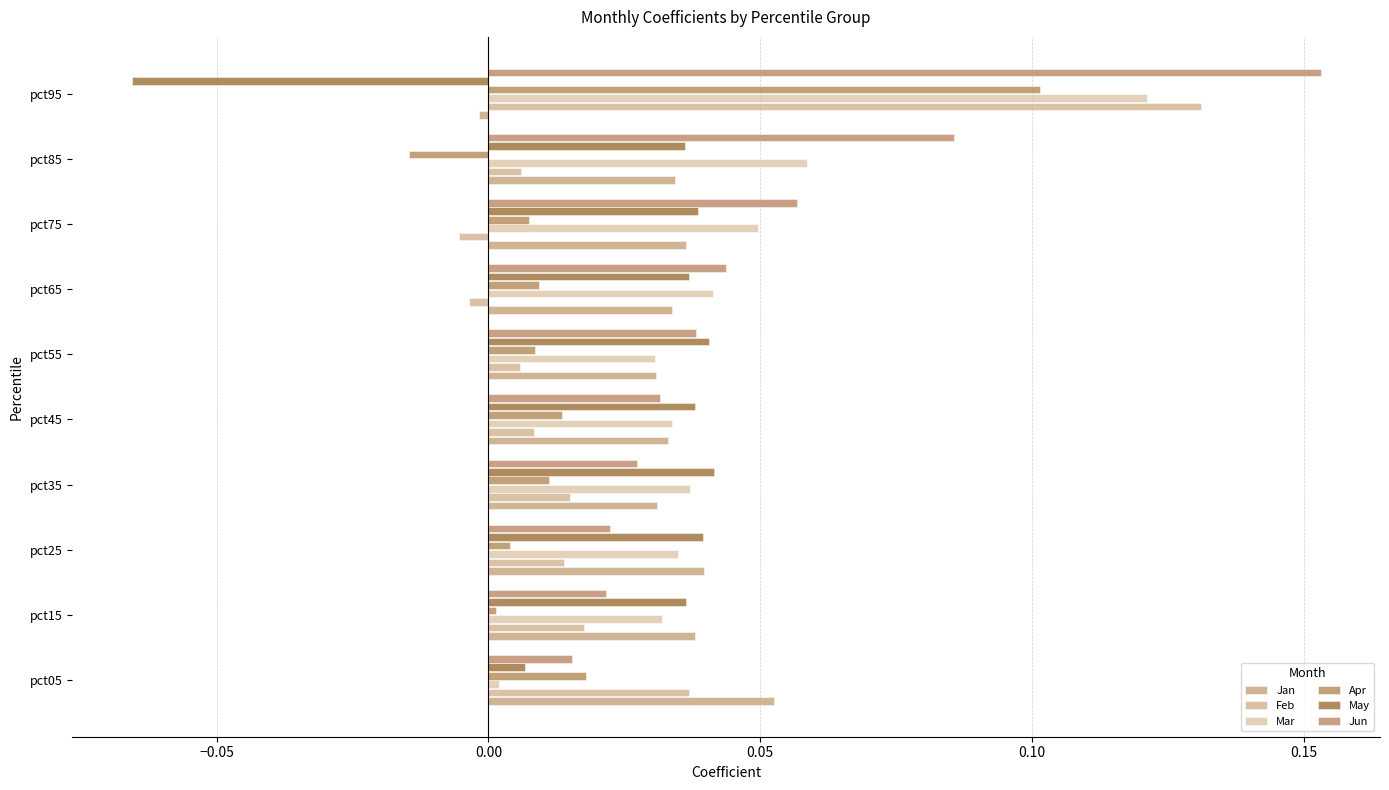

How many series are shown in this chart?

6